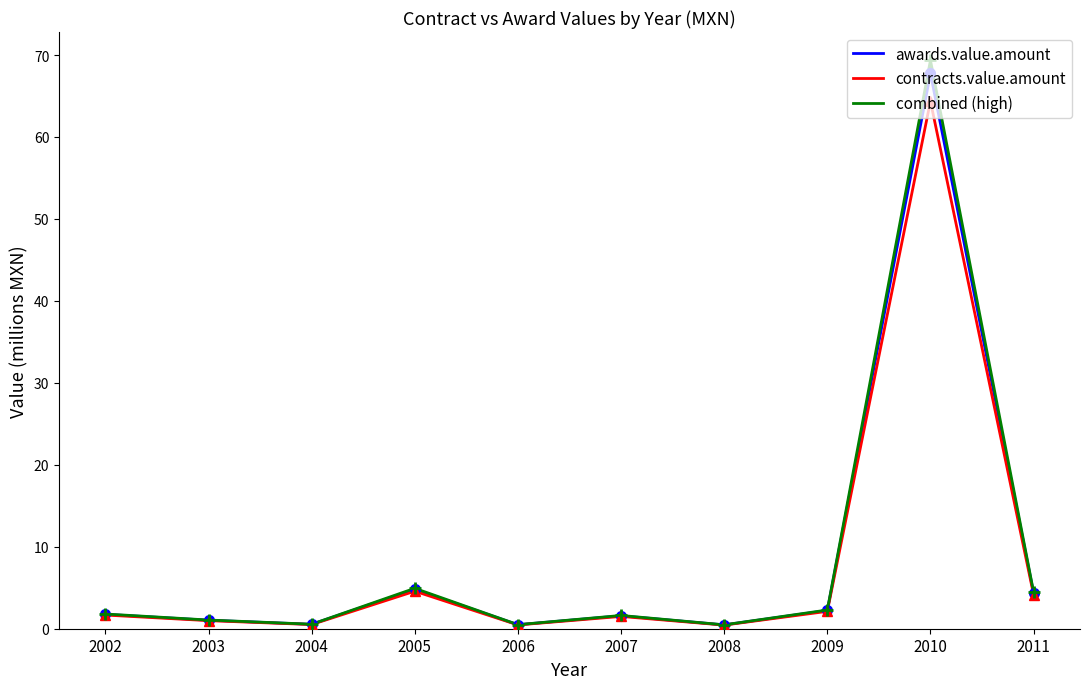

True or false: combined (high) has a value of 0.5 at 2004.

True